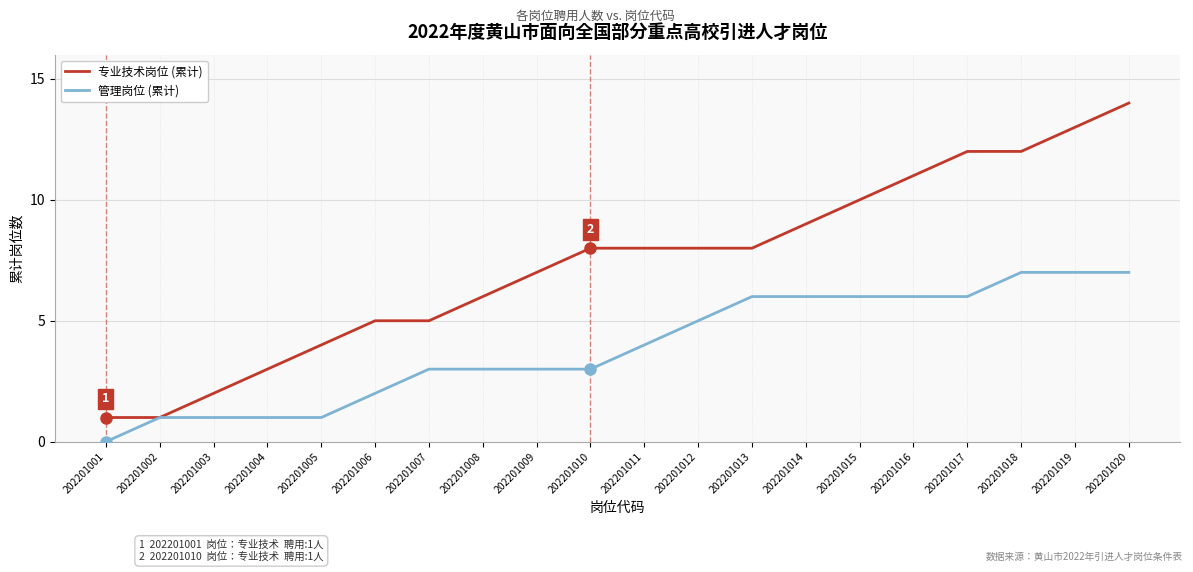

True or false: 专业技术岗位 (累计) has a value of 7 at 202201006.

False